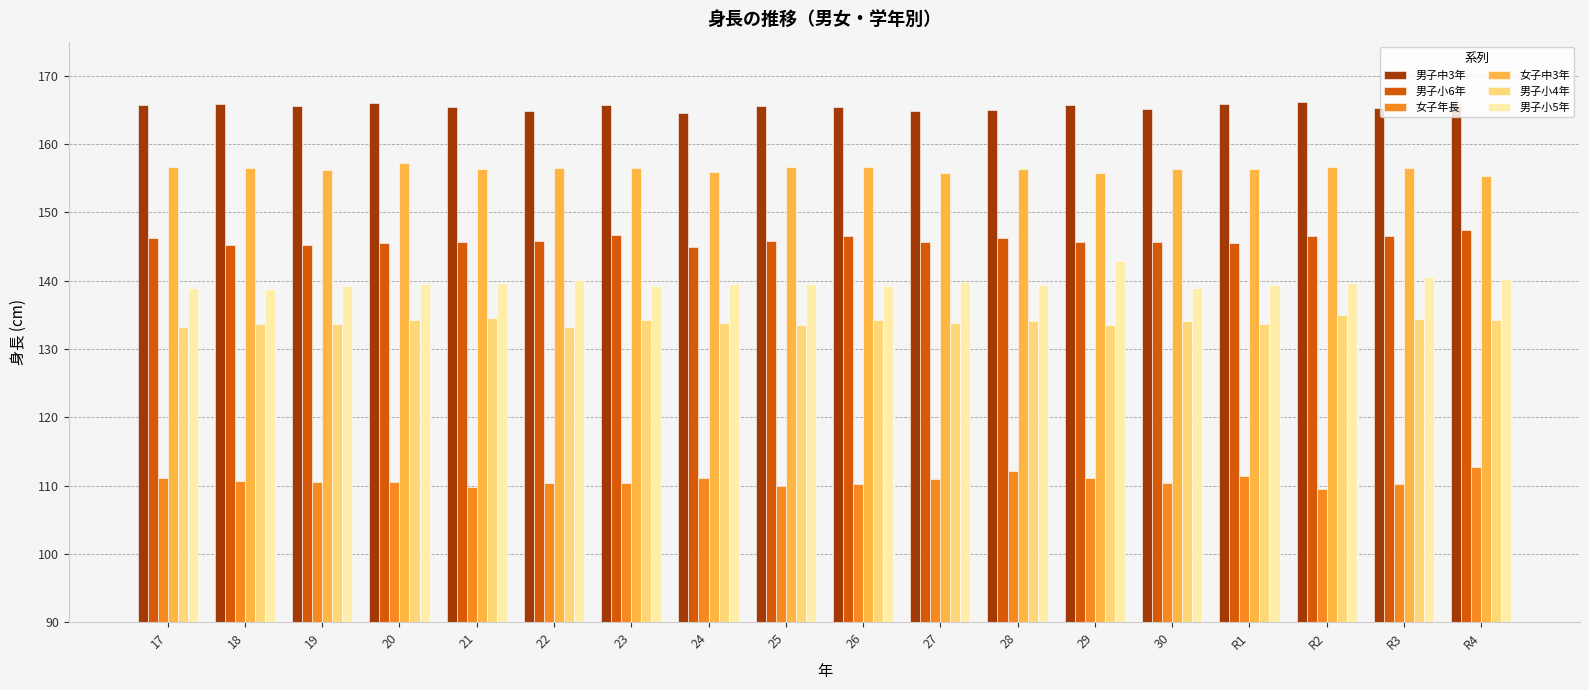

Read the 女子中3年 value at 20.

157.2